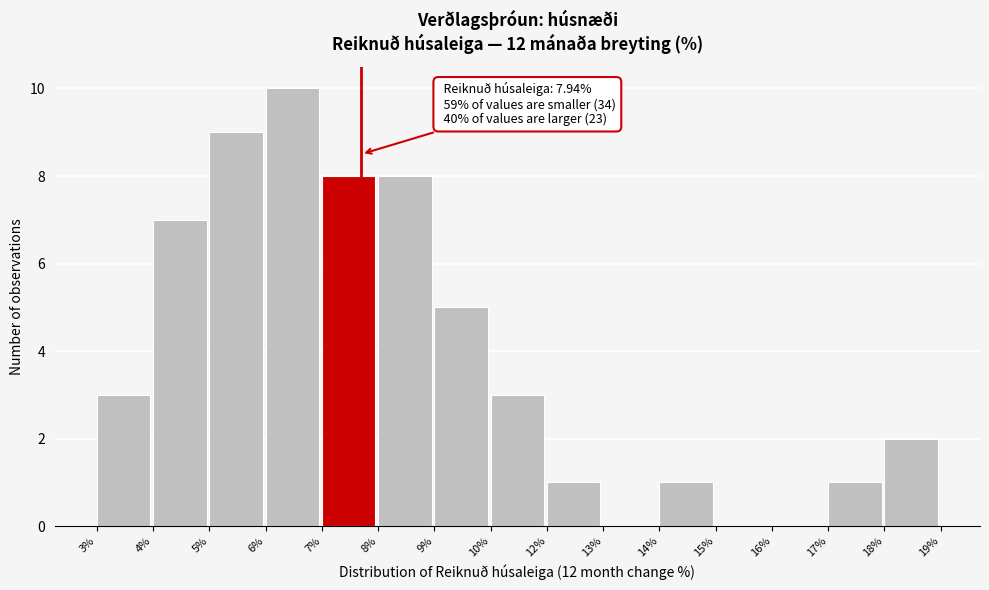

Reading left to right, what are all the values shown in this chart?

3%=3	4%=7	5%=9	6%=10	7%=8	8%=8	9%=5	10%=3	12%=1	13%=0	14%=1	15%=0	16%=0	17%=1	18%=2